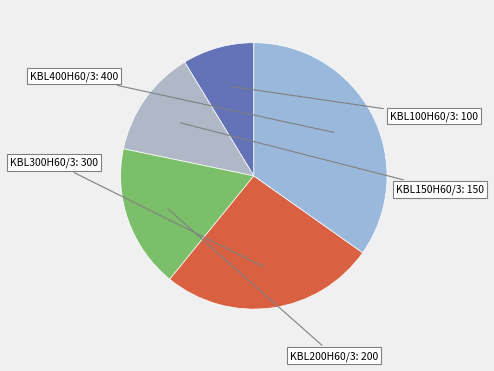

Count the number of slices in the pie.

5